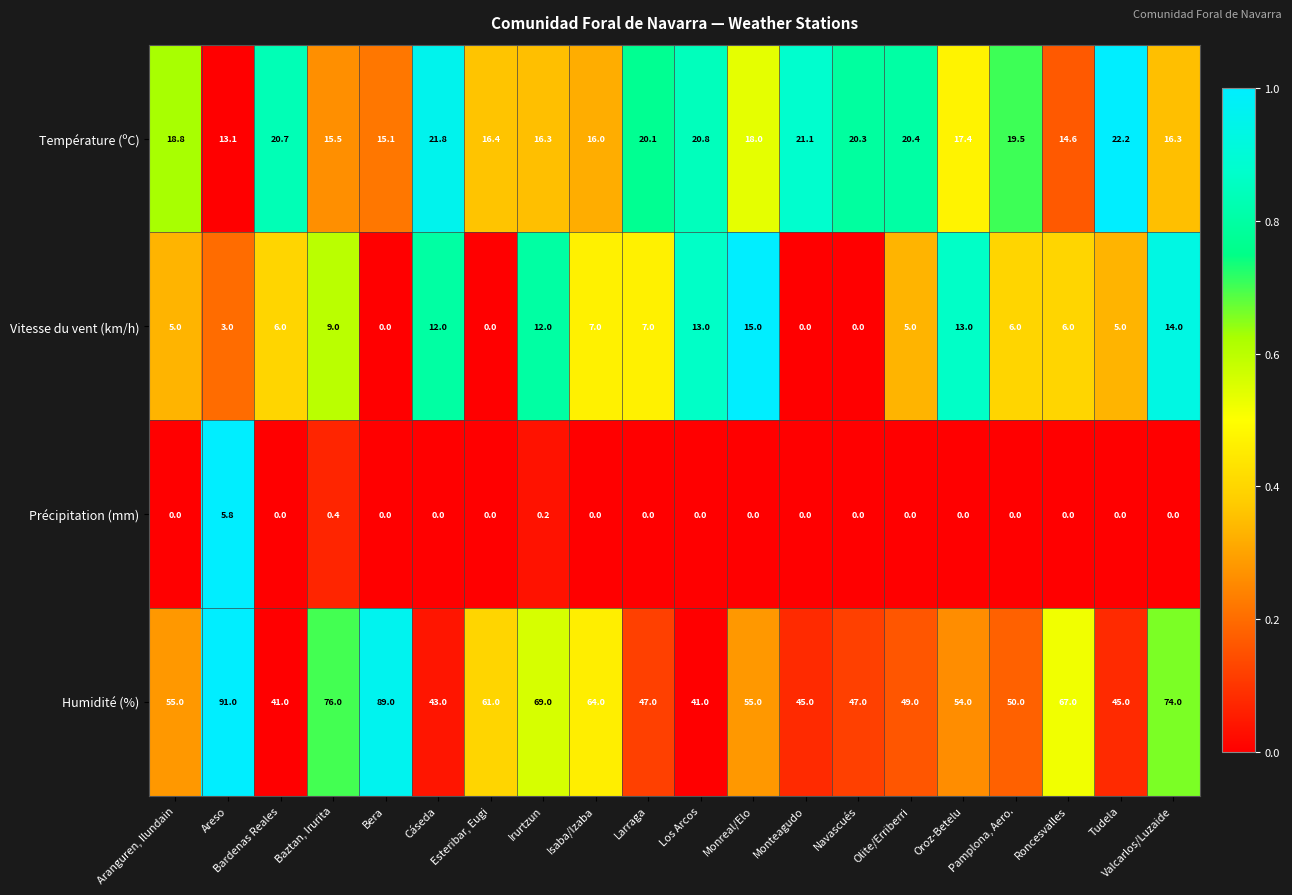

What is the sum of the Vitesse du vent (km/h) values at Areso and Valcarlos/Luzaide?

17.0